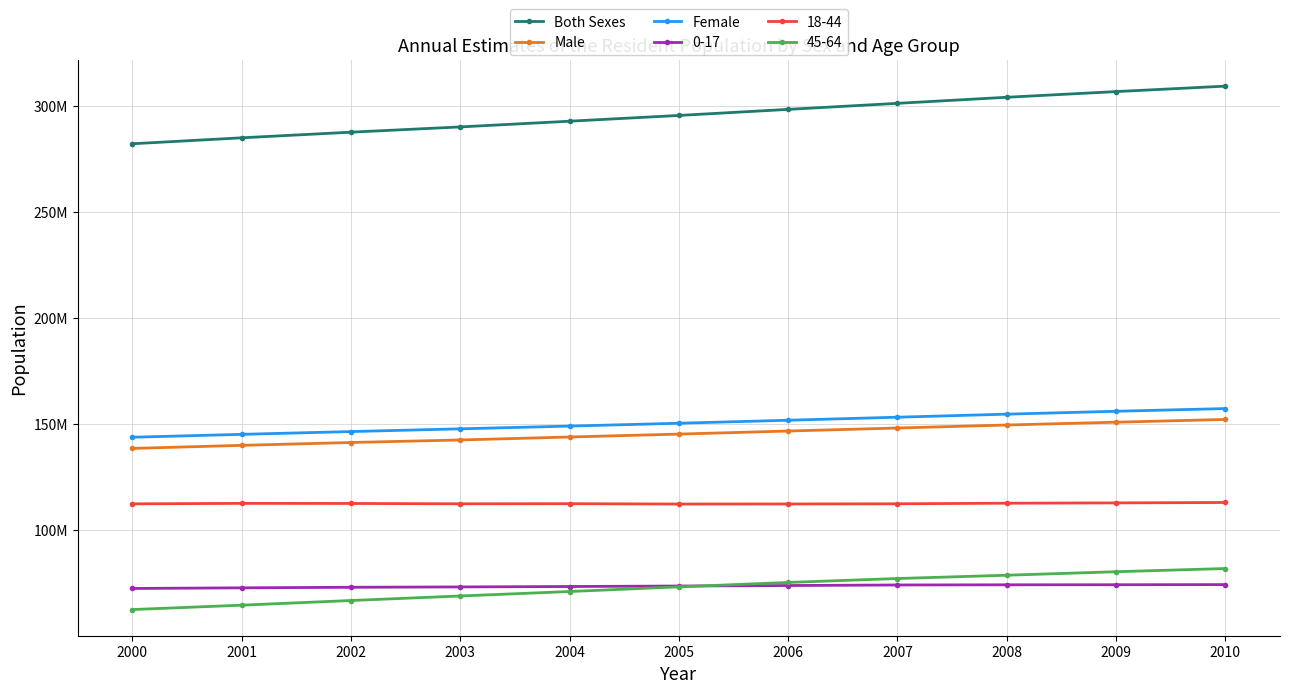

How many values in the Male series are below 145197078?

5